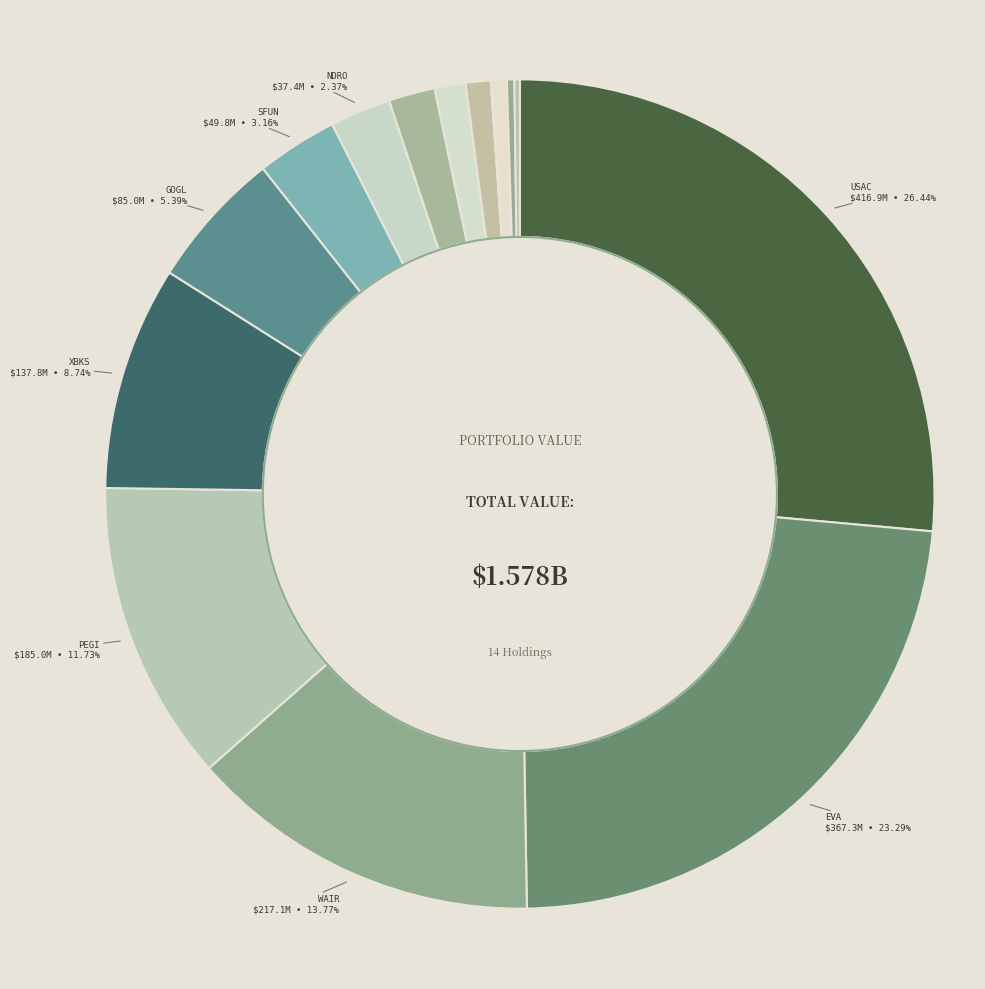

Rank the categories by value from lowest to highest.

Cobalt Intl Energy Inc, Weatherford Intl Plc, Superior Energy Svcs Inc, Concord Med Svcs Hldgs Ltd, Sequential Brnds Group Inc N, Centennial Resource Dev Inc, Enduro Rty Tr, Fang Hldgs Ltd, Golden Ocean Group Ltd, Xenith Bankshares Inc New, Pattern Energy Group Inc, Wesco Aircraft Hldgs Inc, Enviva Partners LP, USA Compression Partners LP